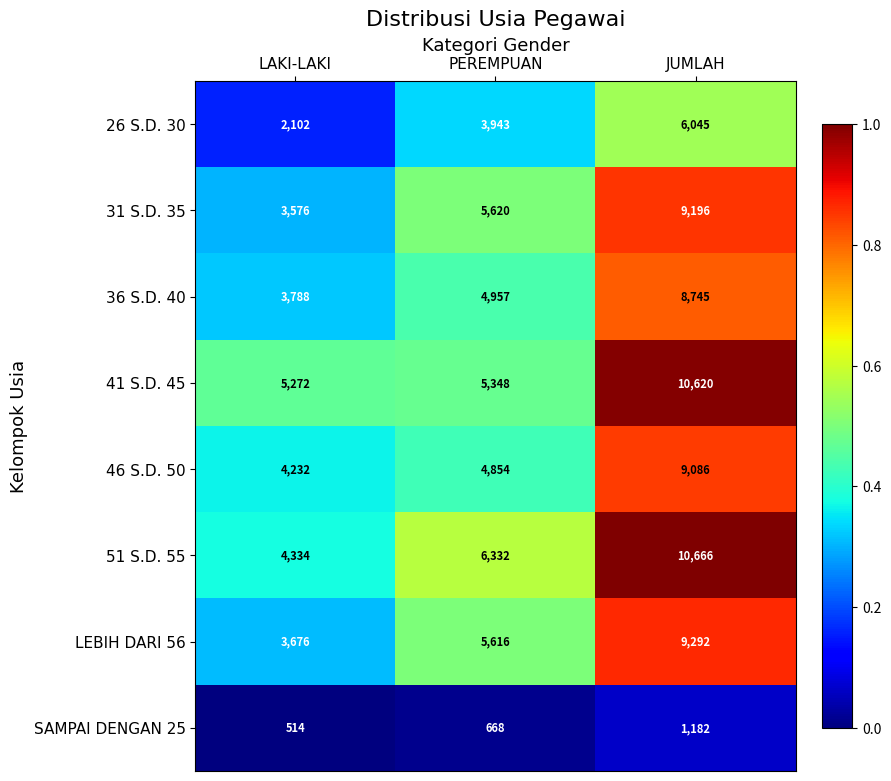

Where is 46 S.D. 50 nearest to the value 6659?

PEREMPUAN